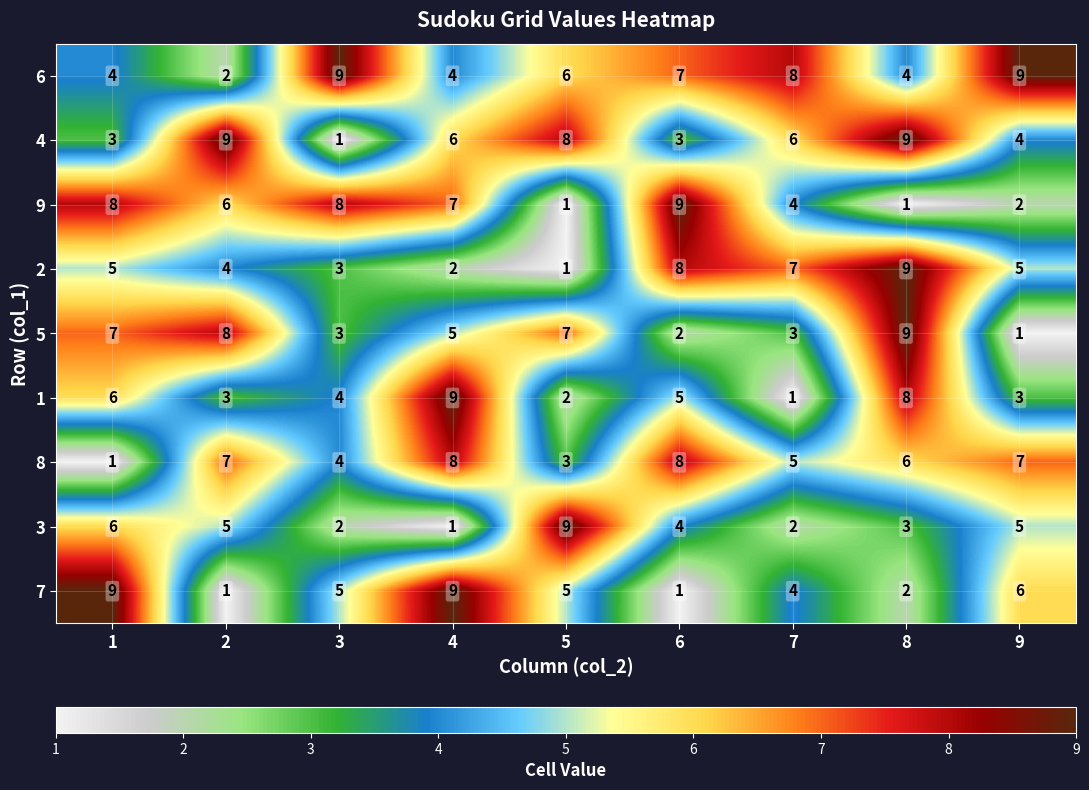

How many 7 values are between 2 and 6?

5